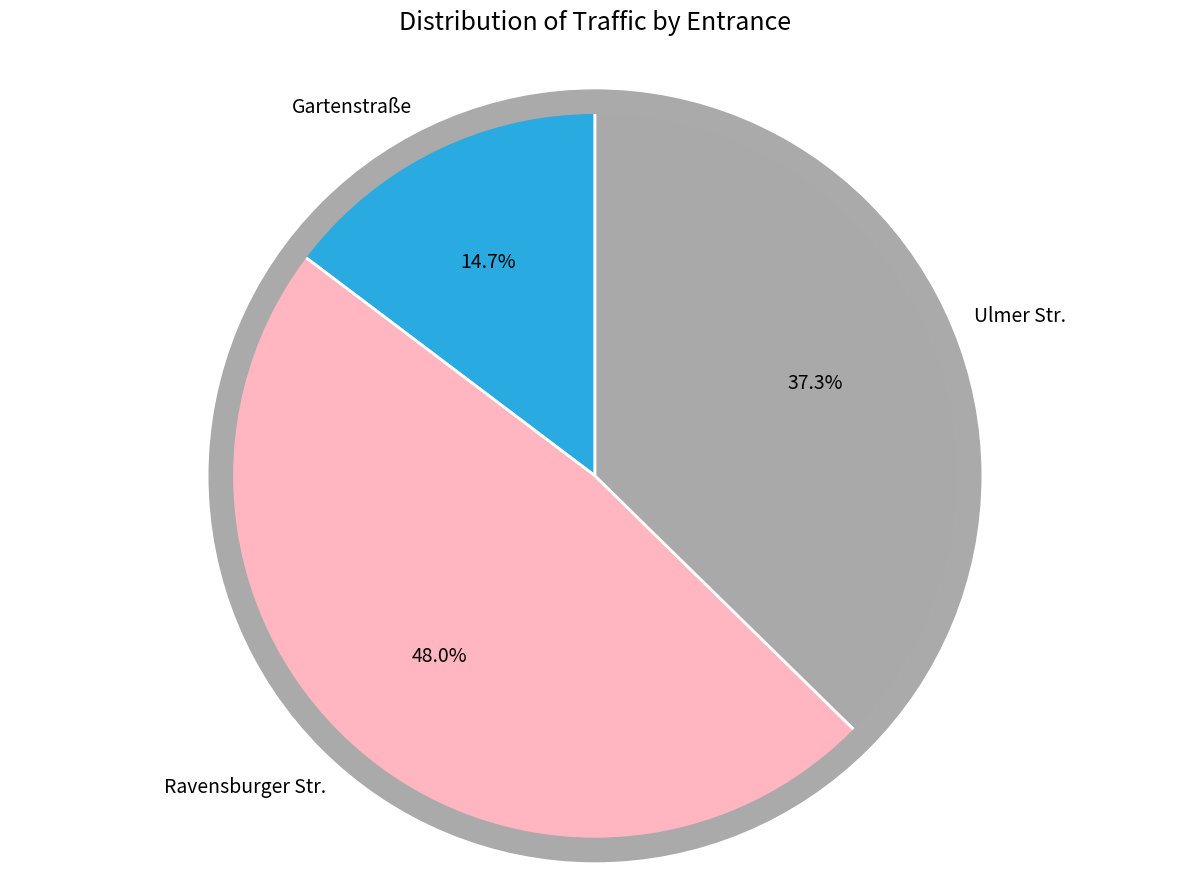

Approximately how many times larger is the value at Ravensburger Str. compared to Ulmer Str.?

1.3